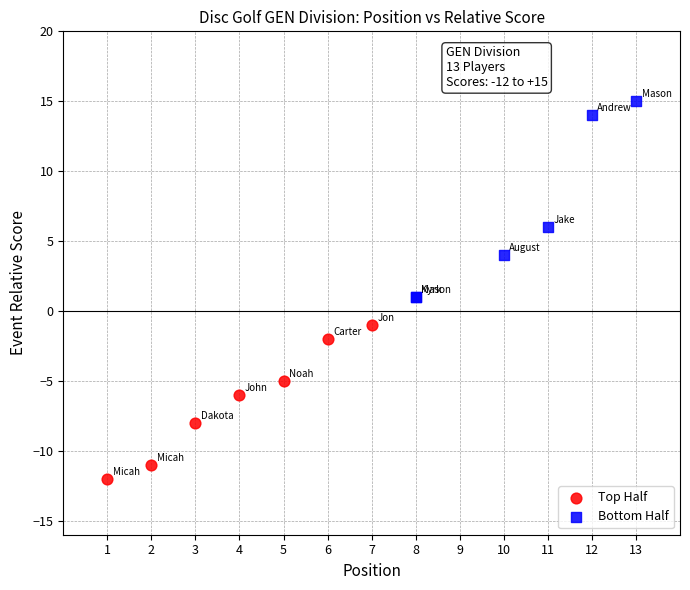

Which series contains the highest Y value?

Bottom Half